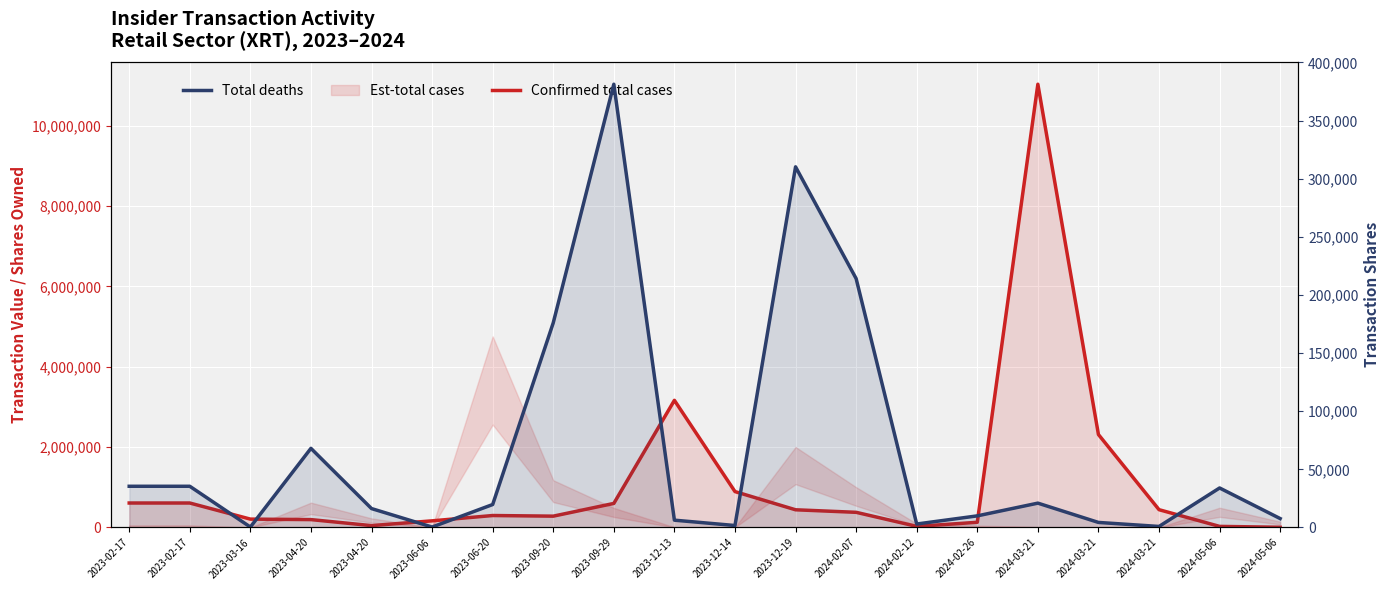

True or false: Confirmed total cases has more than 2 points higher than both neighbors.

True